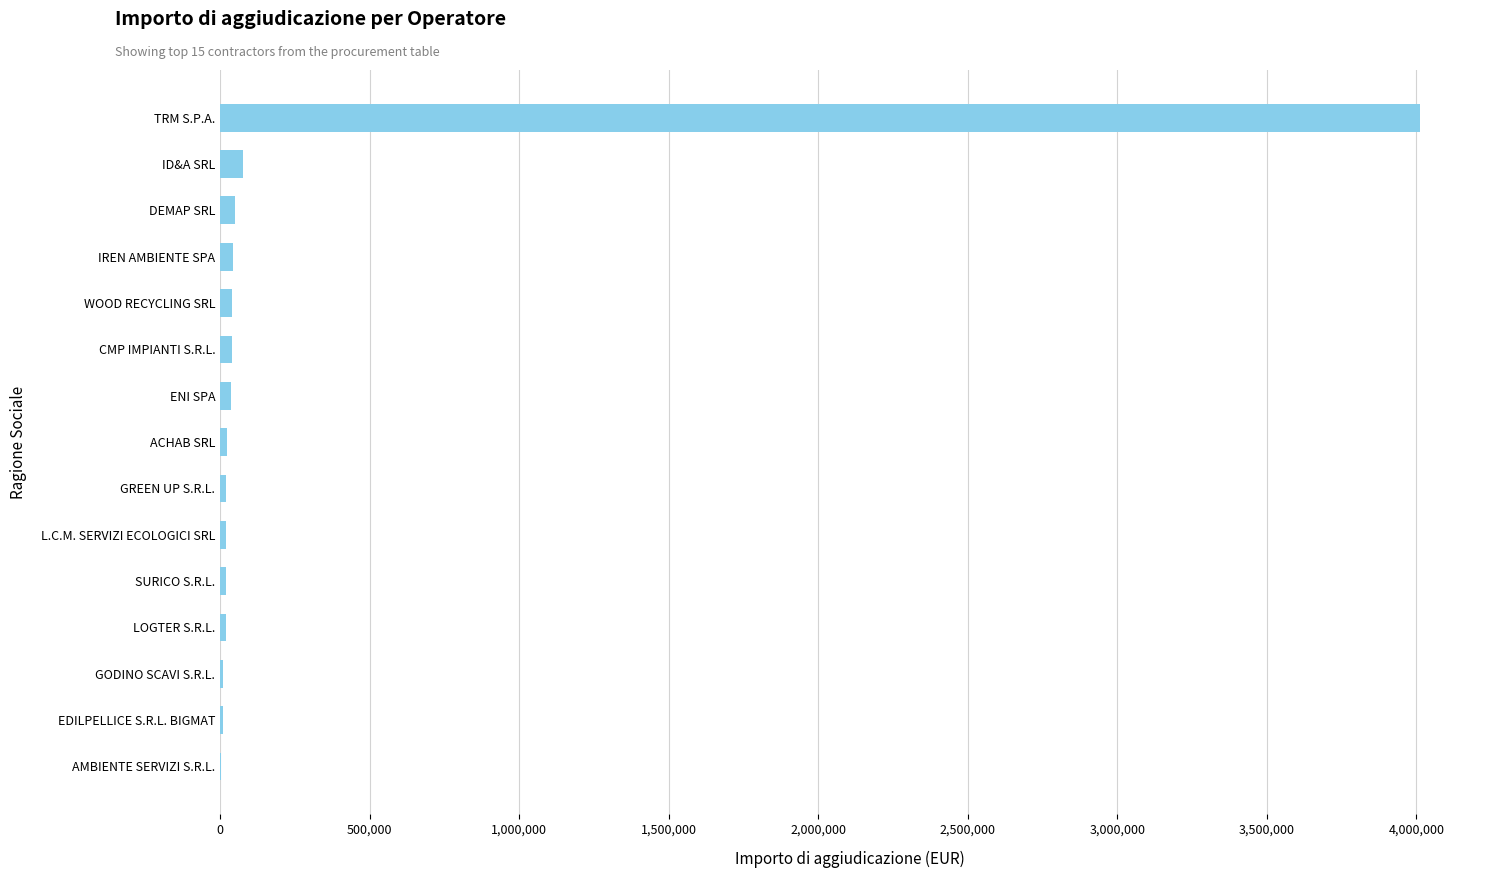

What is the sum of all values?

4417352.7